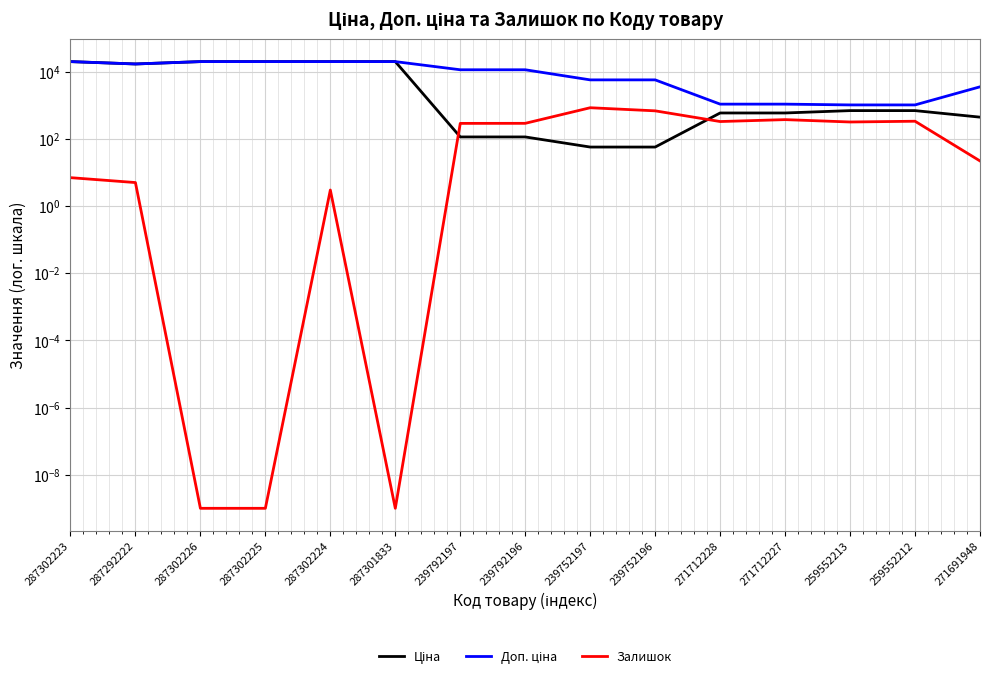

List the series in order of their peak value, lowest first.

Залишок, Ціна, Доп. ціна